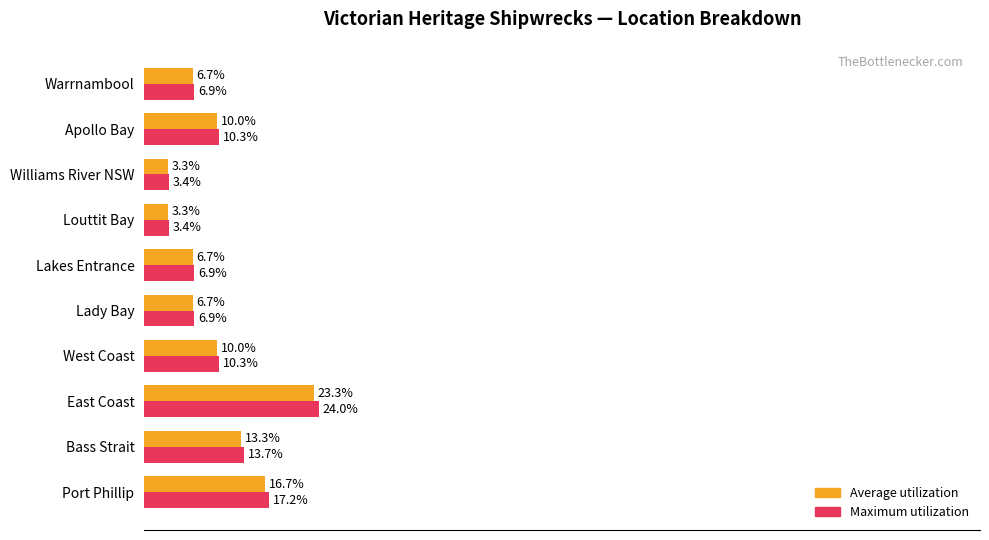

At which category does the chart reach its peak across all series?

East Coast